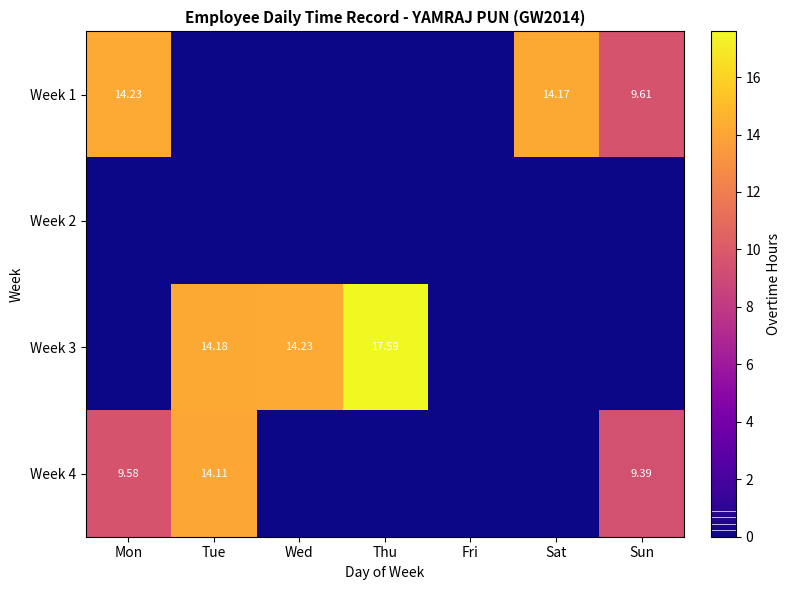

Between Sun and Fri, which is larger?

Sun